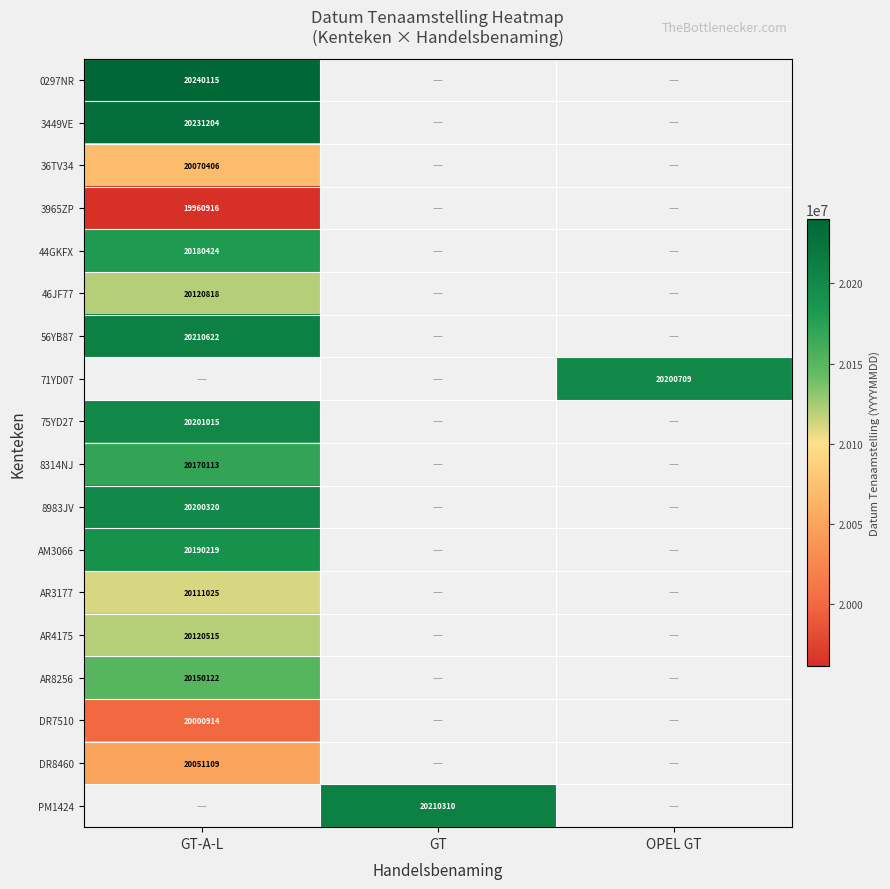

The value of AR3177 at GT-A-L is 20111025. True or false?

True